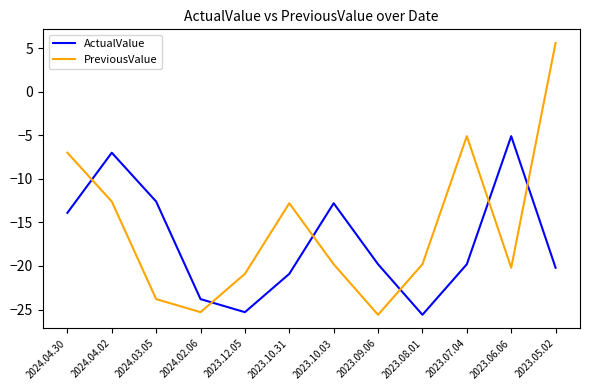

How many interior local peaks does the PreviousValue series have?

2